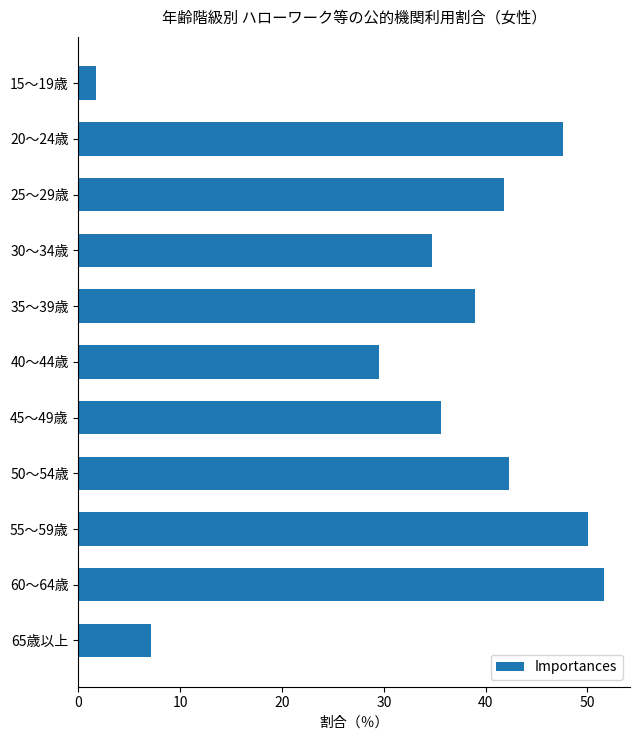

At which label is the value closest to 26?

40～44歳